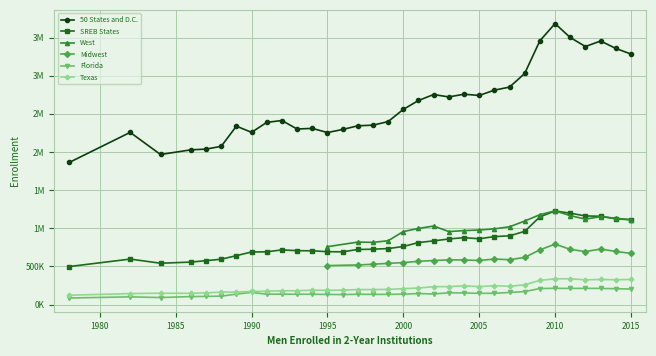

What is the difference between the maximum and minimum values in the 50 States and D.C. series?

1818501